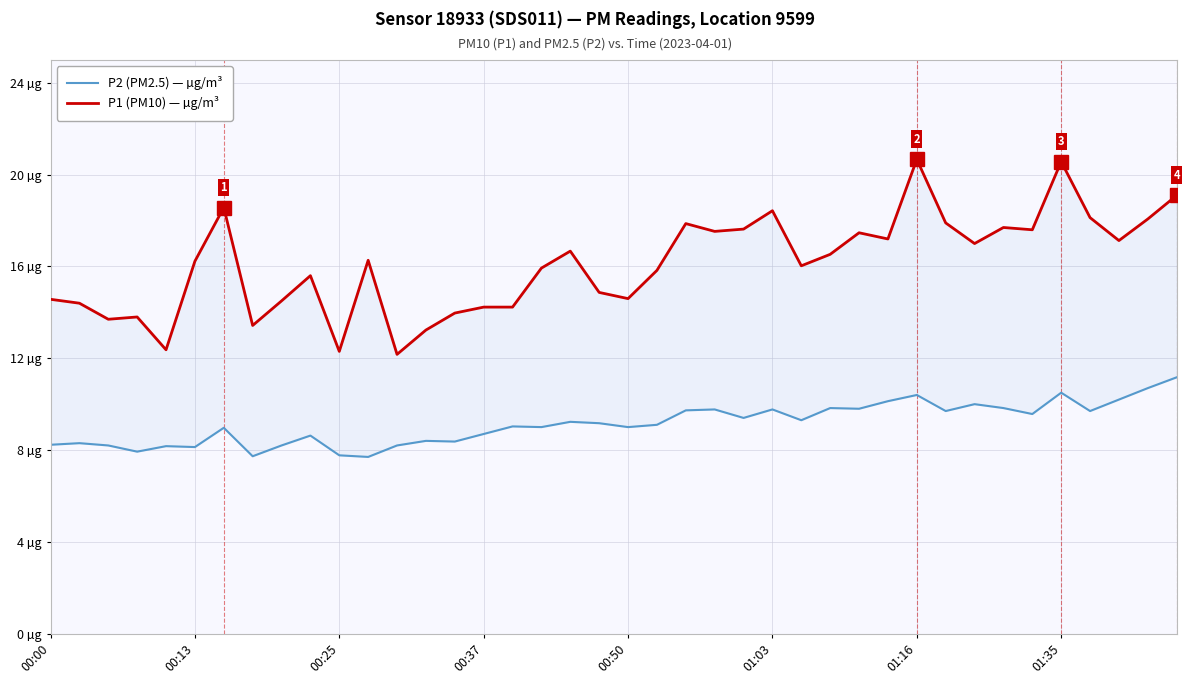

Which category has the lowest value in the P1 (PM10) — µg/m³ series?

12